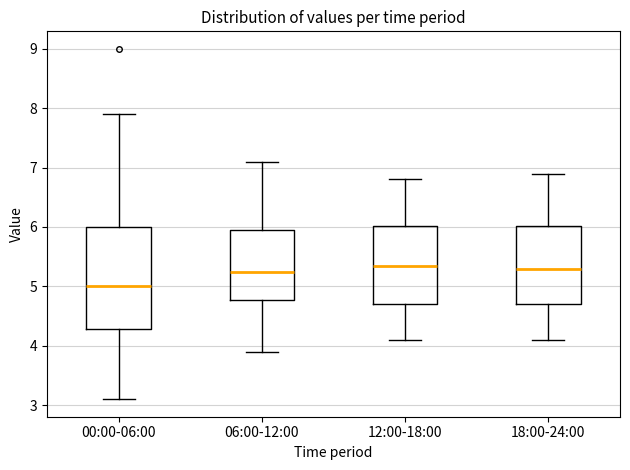

Reading left to right, read every box against the y-axis: the position of its median line, the range the box covers, and the ends of its whiskers. The values are not printed on the chart, so give them approximately, as read against the axis.

00:00-06:00: median 5.0, box 4.3 to 6.0, whiskers 3.1 to 7.9
06:00-12:00: median 5.3, box 4.8 to 6.0, whiskers 3.9 to 7.1
12:00-18:00: median 5.4, box 4.7 to 6.0, whiskers 4.1 to 6.8
18:00-24:00: median 5.3, box 4.7 to 6.0, whiskers 4.1 to 6.9